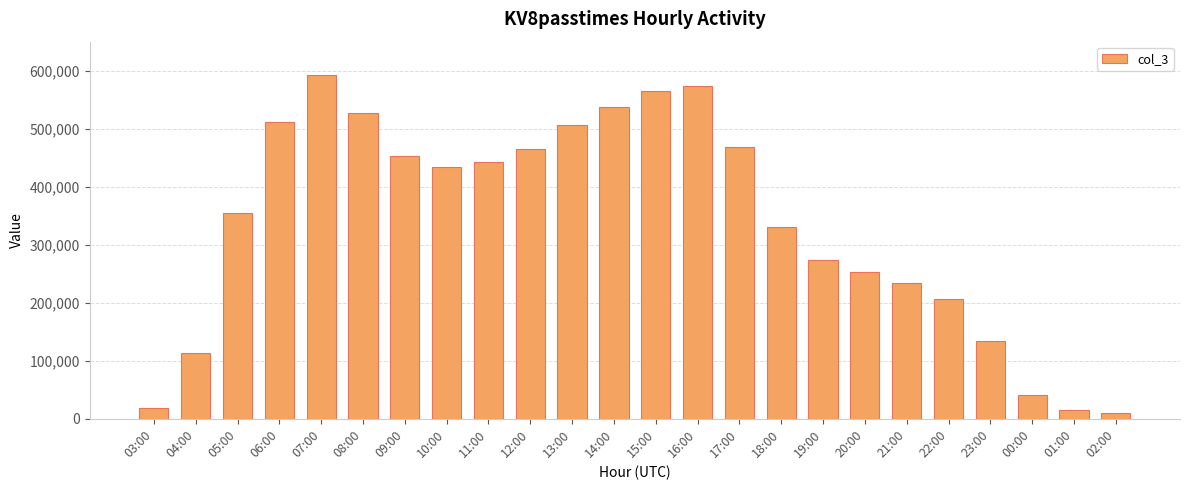

What is the label of the 8th bar from the left?

10:00